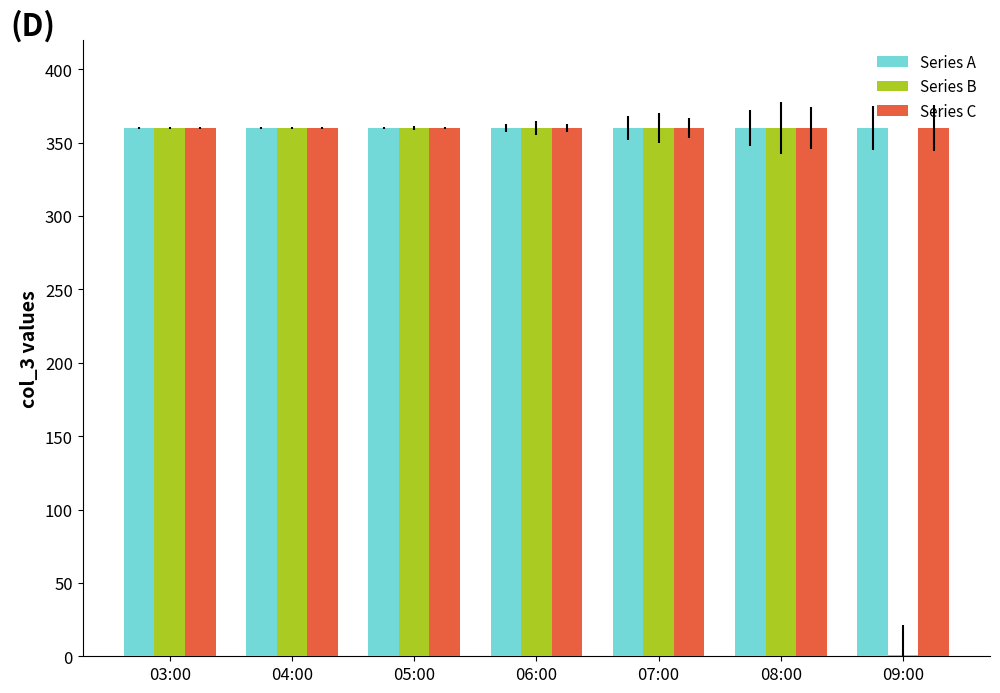

True or false: Series C has a value of 109 at 03:00.

False